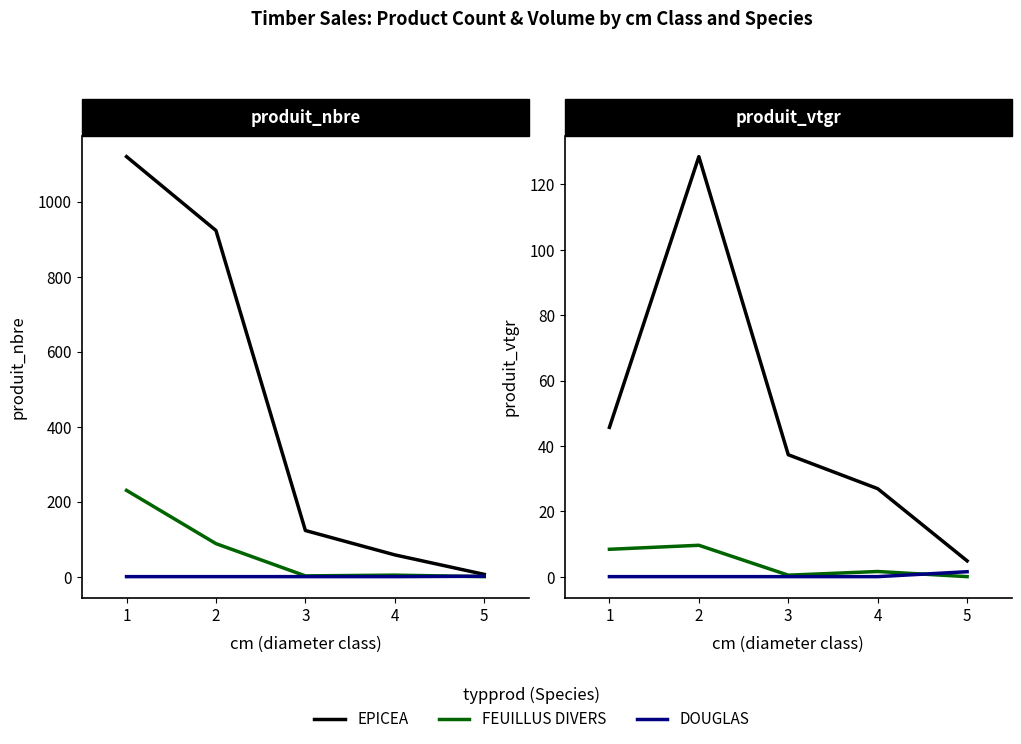

Is this an area chart (filled region under the line)?

No